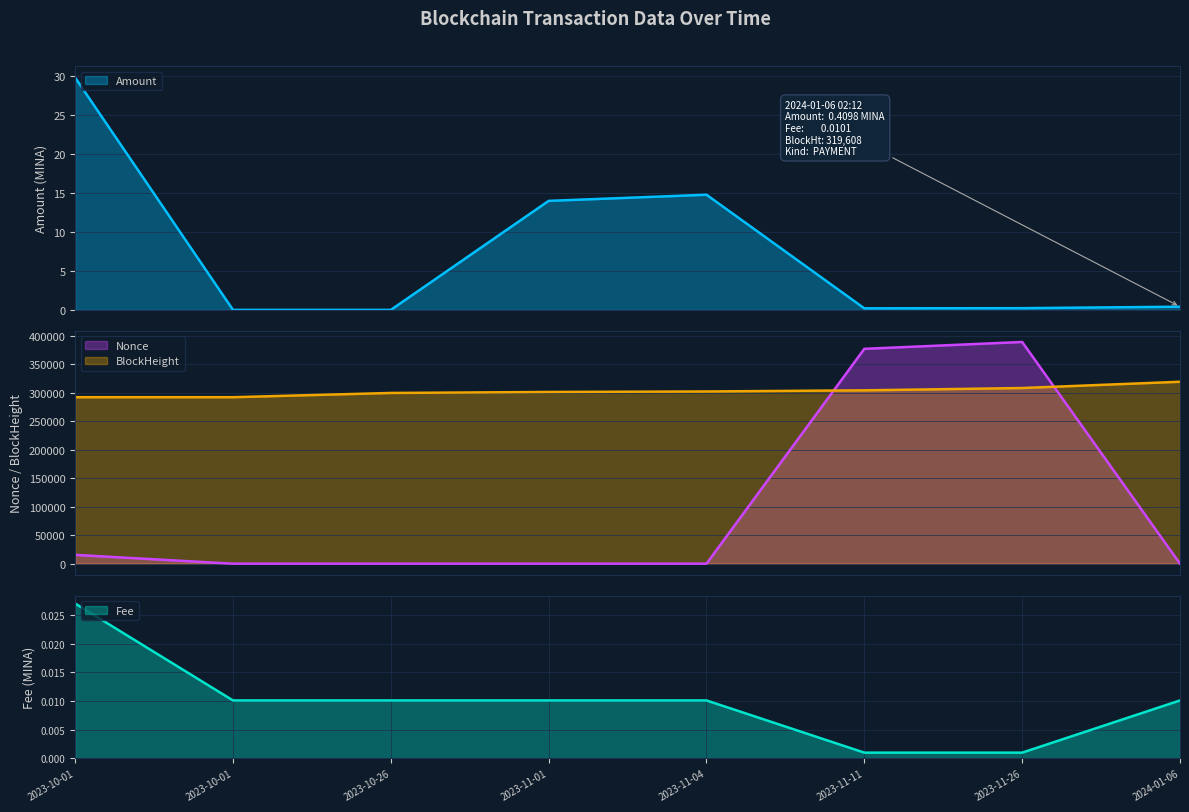

Which label corresponds to the smallest value in the chart?

2023-10-01